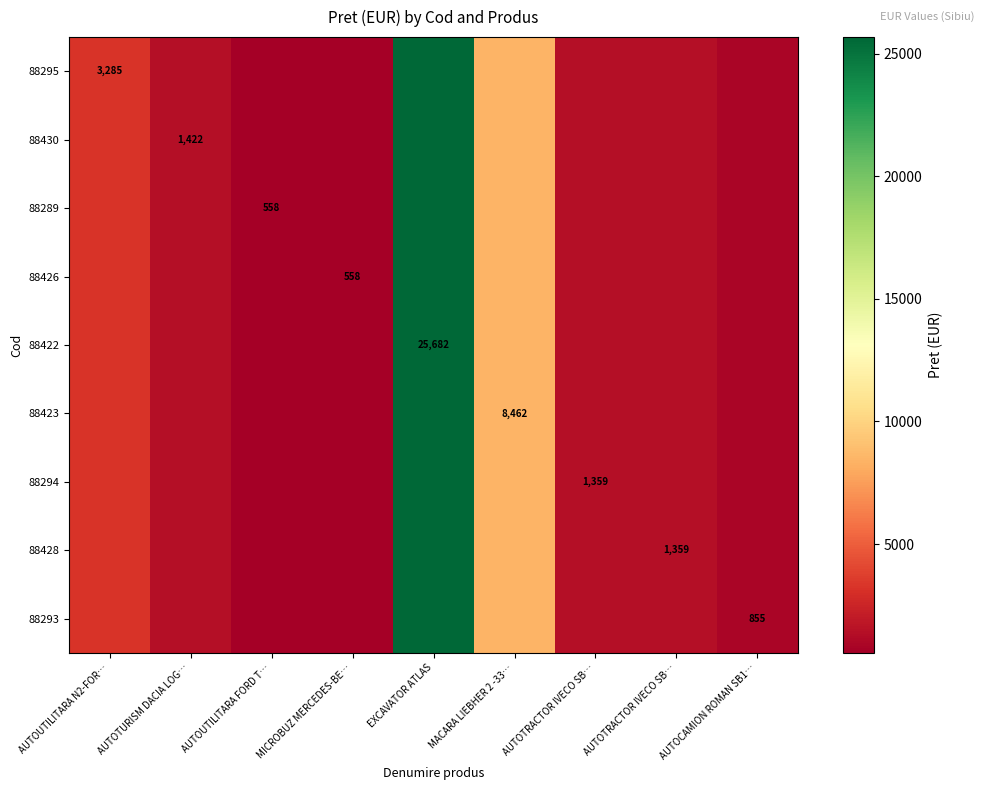

List the labels in order of 88428 value, smallest first.

AUTOUTILITARA FORD T…, MICROBUZ MERCEDES-BE…, AUTOCAMION ROMAN SB1…, AUTOTRACTOR IVECO SB…, AUTOTRACTOR IVECO SB…, AUTOTURISM DACIA LOG…, AUTOUTILITARA N2-FOR…, MACARA LIEBHER 2 -33…, EXCAVATOR ATLAS